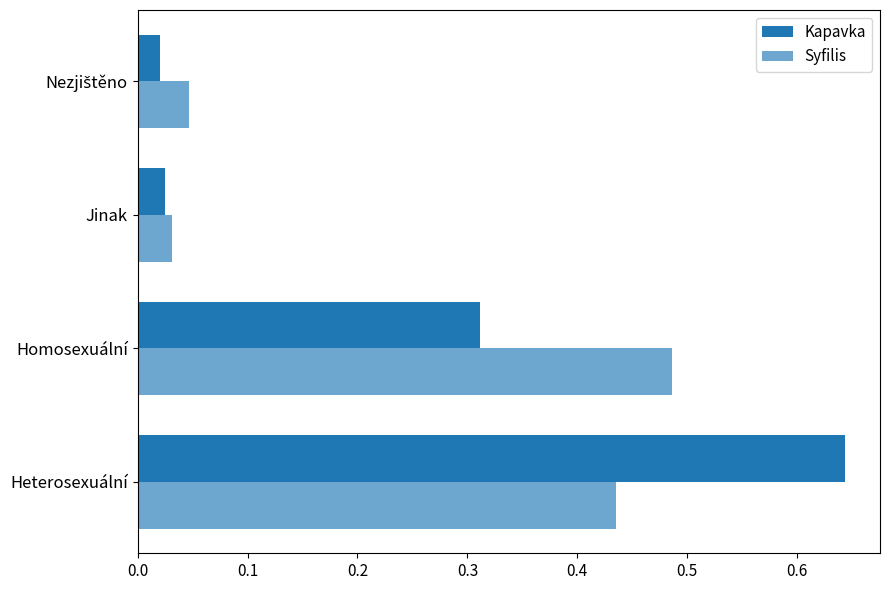

Count the number of data series in this chart.

2